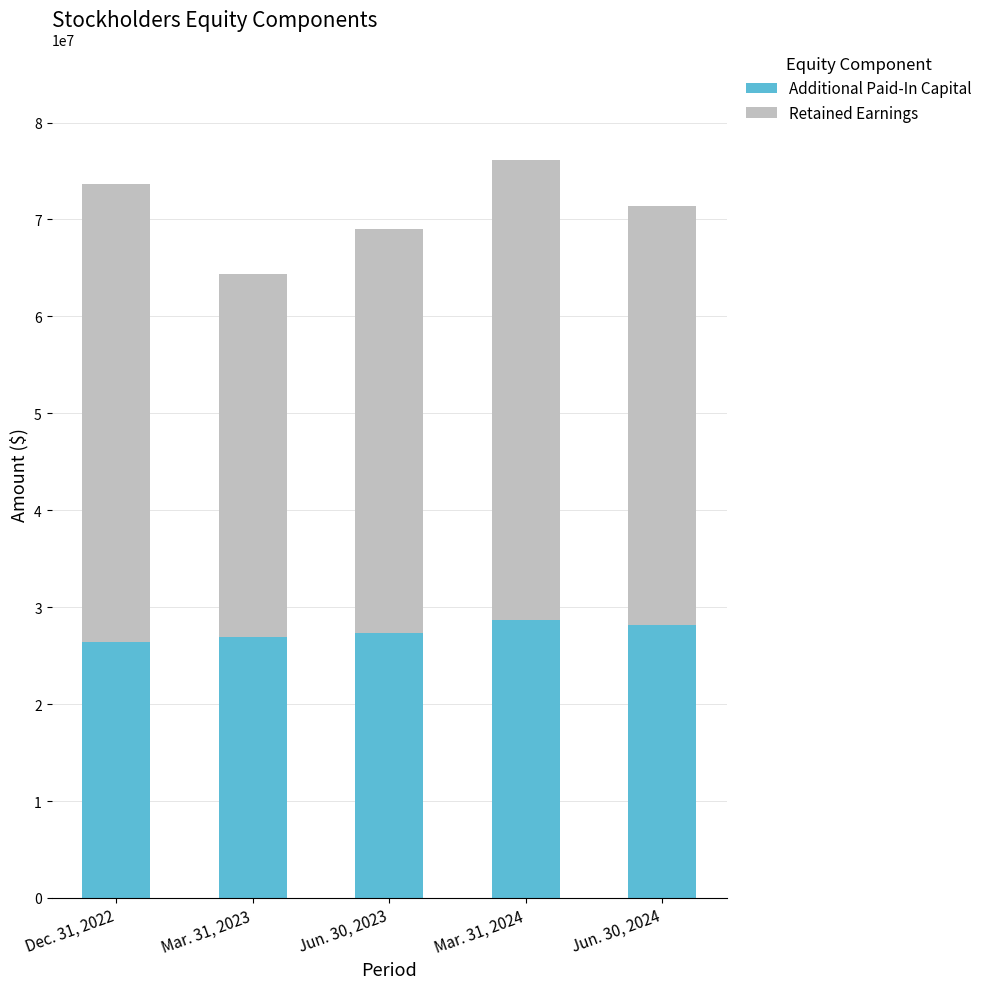

What is the average value of the Additional Paid-In Capital series?

27510962